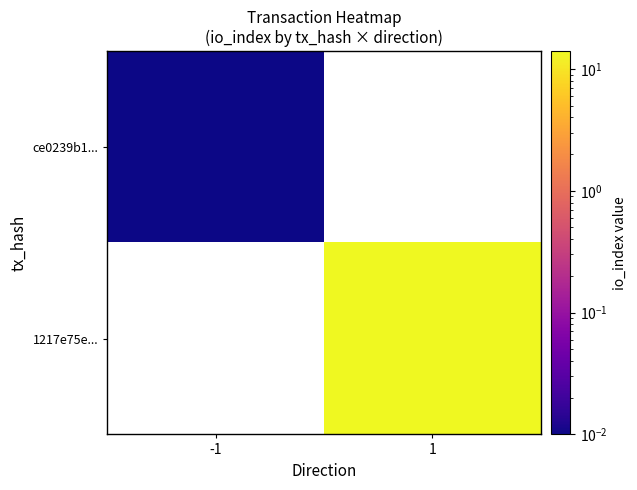

Rank the categories by ce0239b1... value from lowest to highest.

-1, 1